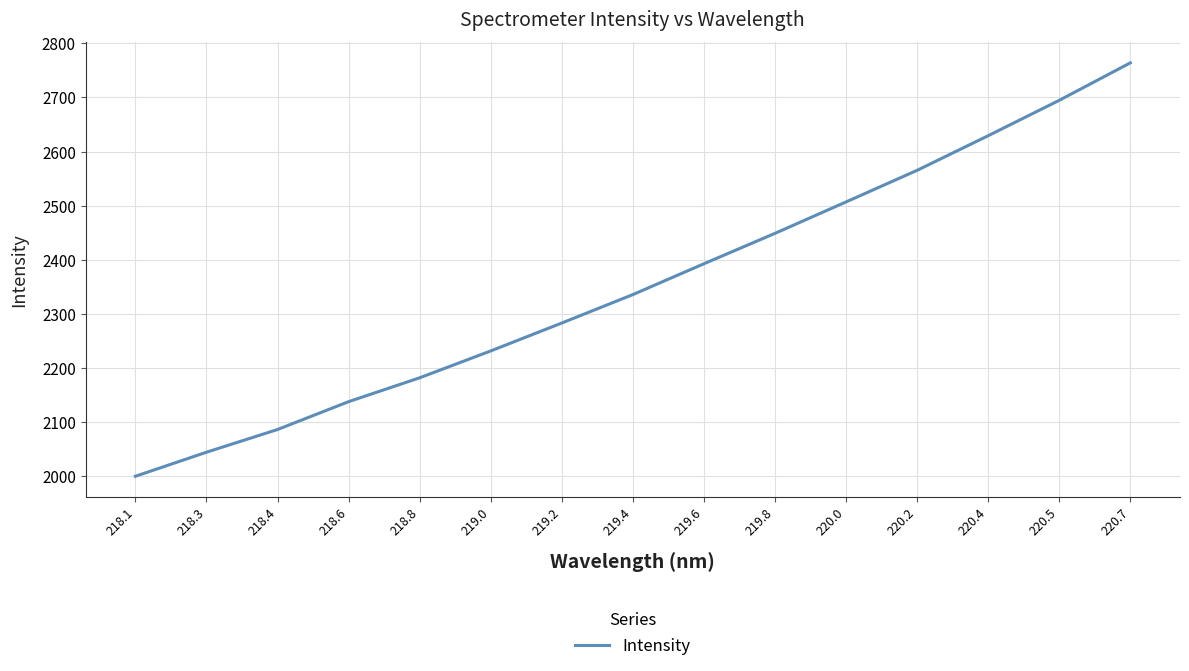

At which label is the value closest to 2381?

219.6